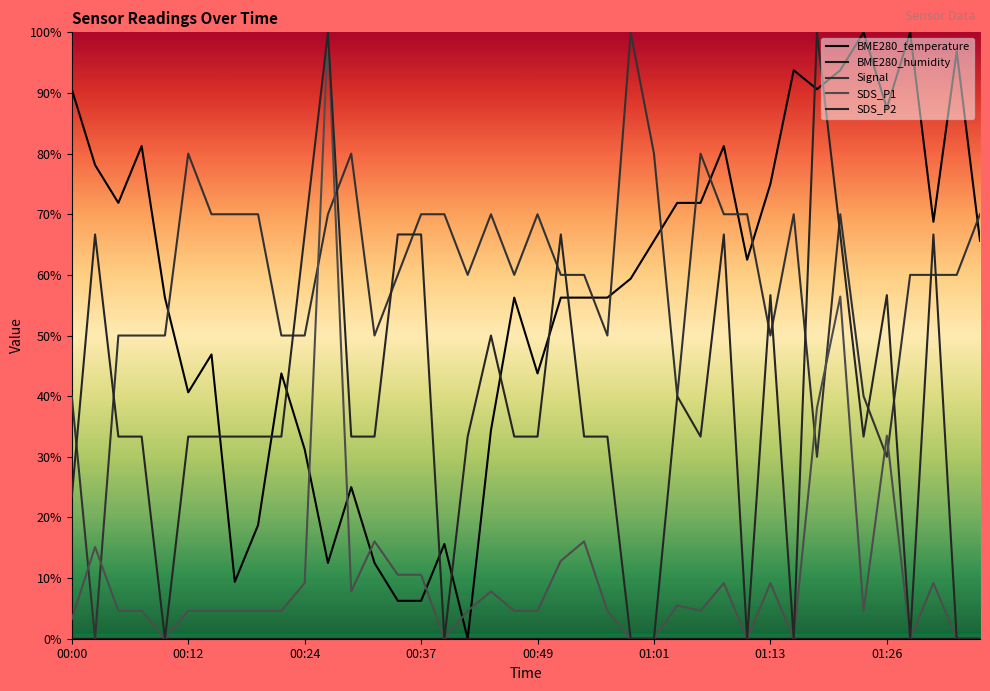

True or false: SDS_P2 has more than 0 points higher than both neighbors.

True